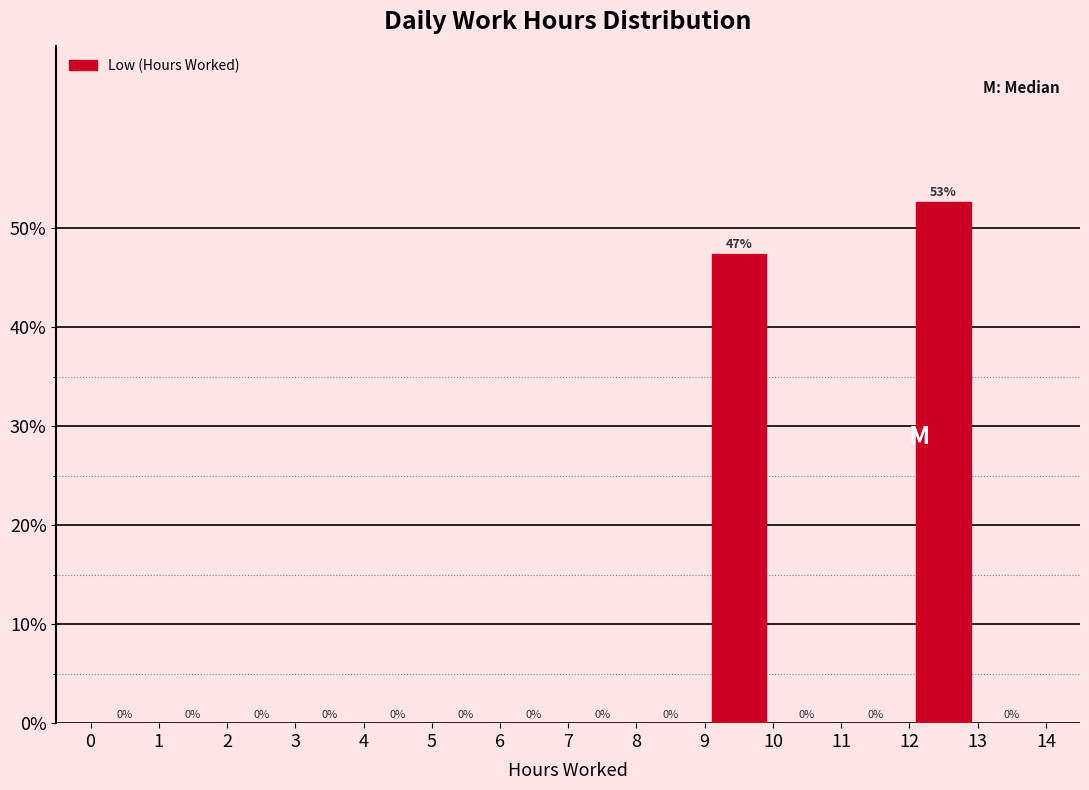

Which range on the x-axis has the tallest bar?

12 to 13